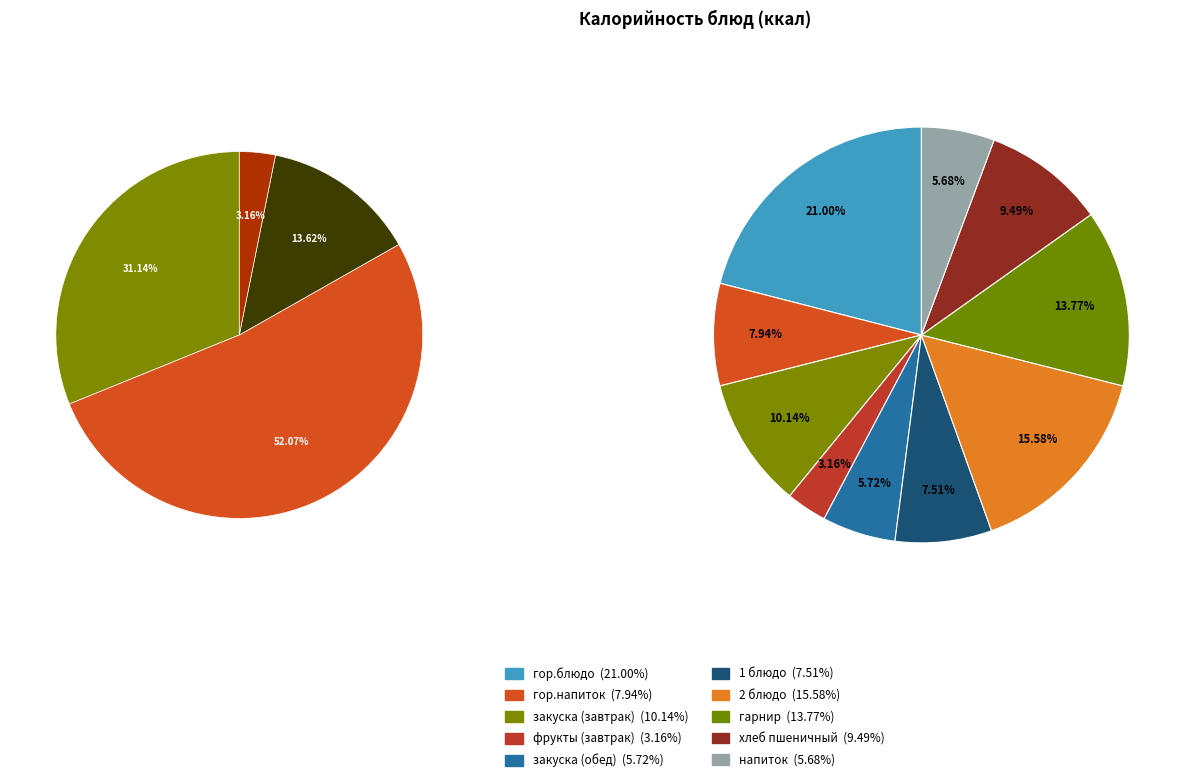

How much of the chart is everything except фрукты (завтрак)?

96.8%